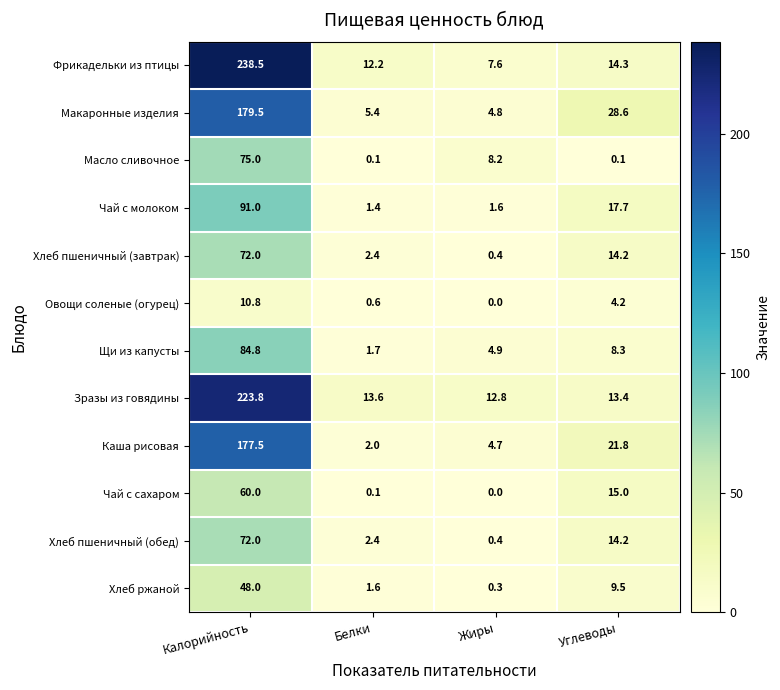

At which category does the chart reach its minimum across all series?

Жиры